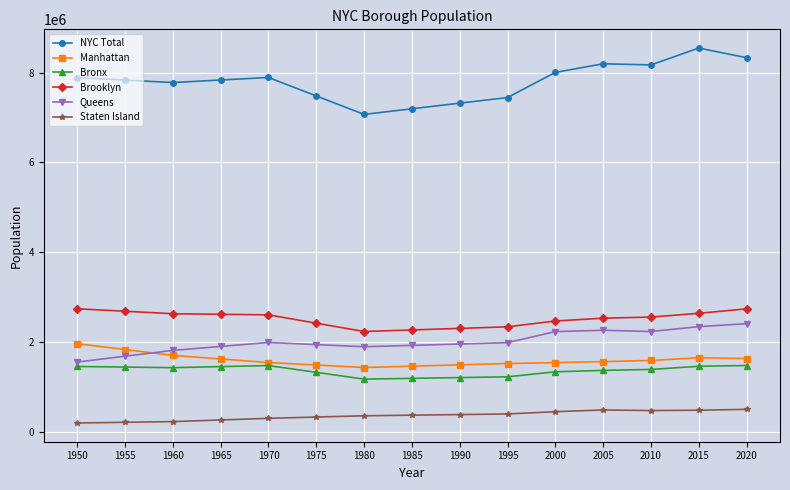

What is the difference between the highest and lowest values at 1990?

6943586.0